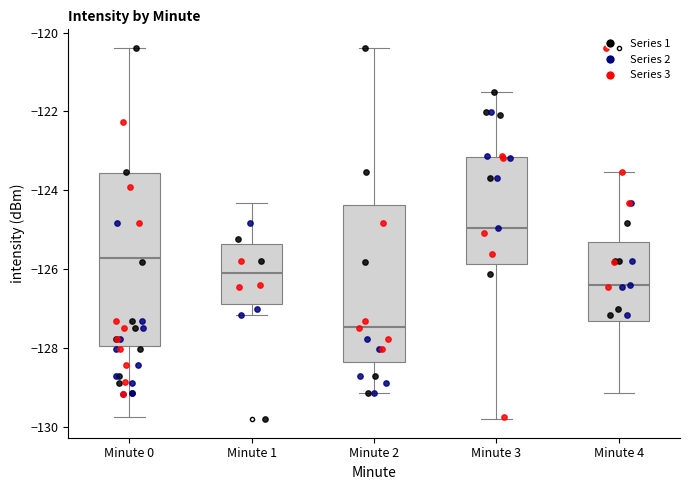

Where does the upper whisker of the box for Minute 2 end on the y-axis? The values are not printed on the chart, so give them approximately, as read against the axis.

-120.4